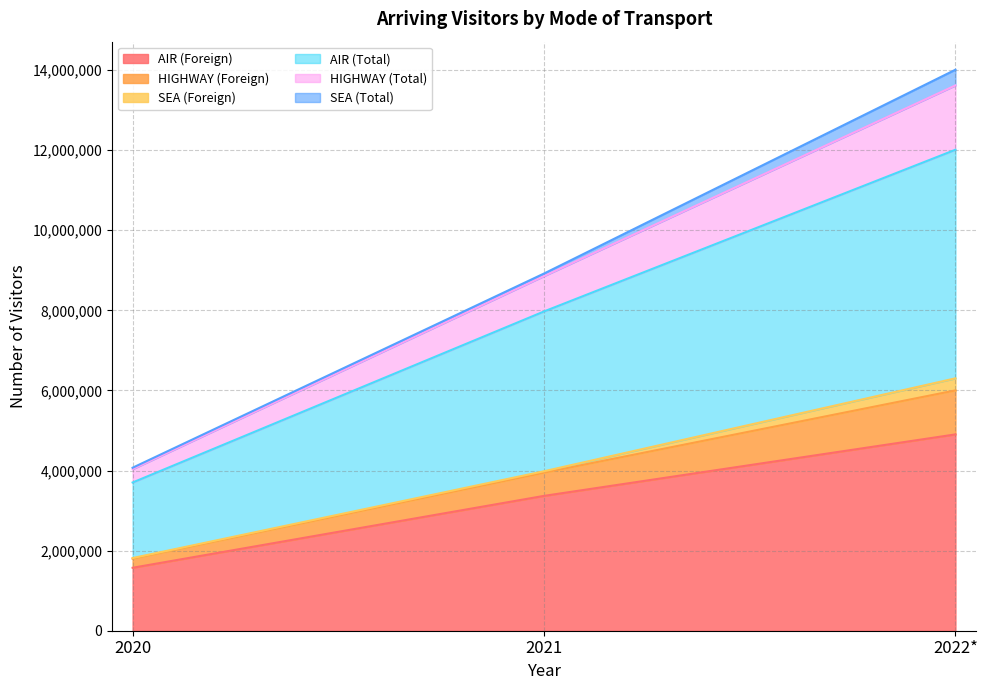

What is the minimum value for AIR (Foreign)?

1571785